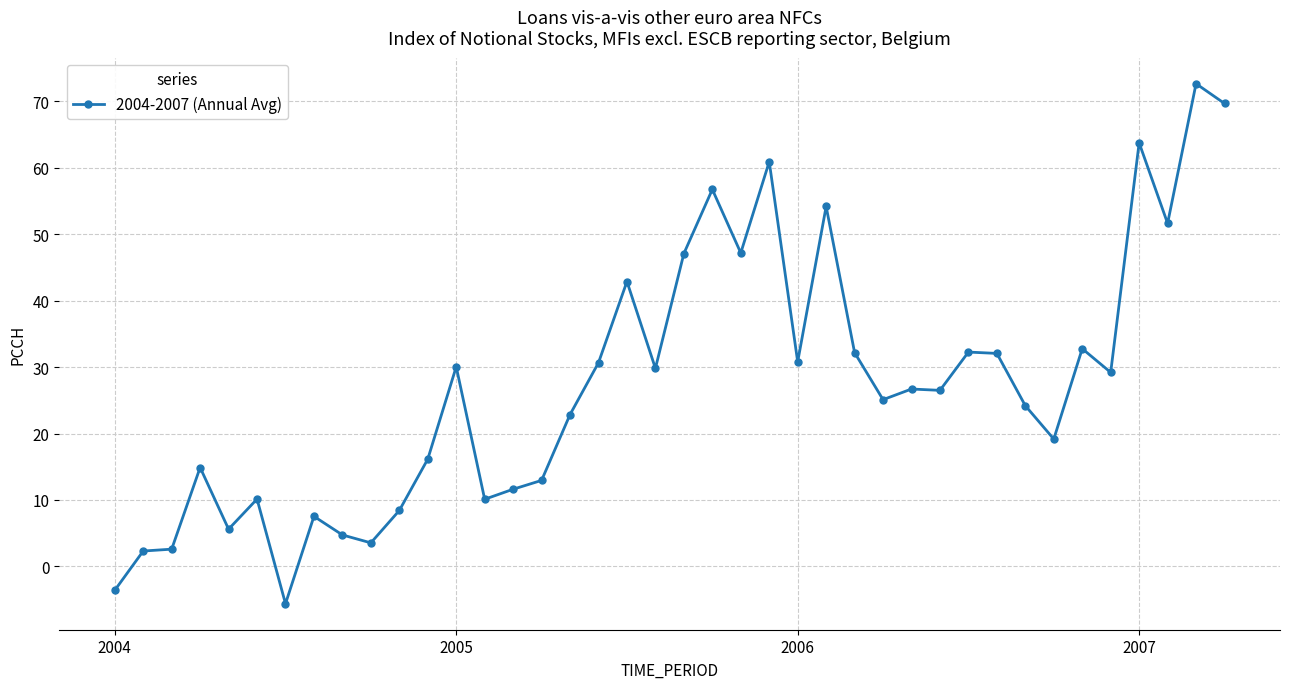

What is the greatest value displayed?

72.7